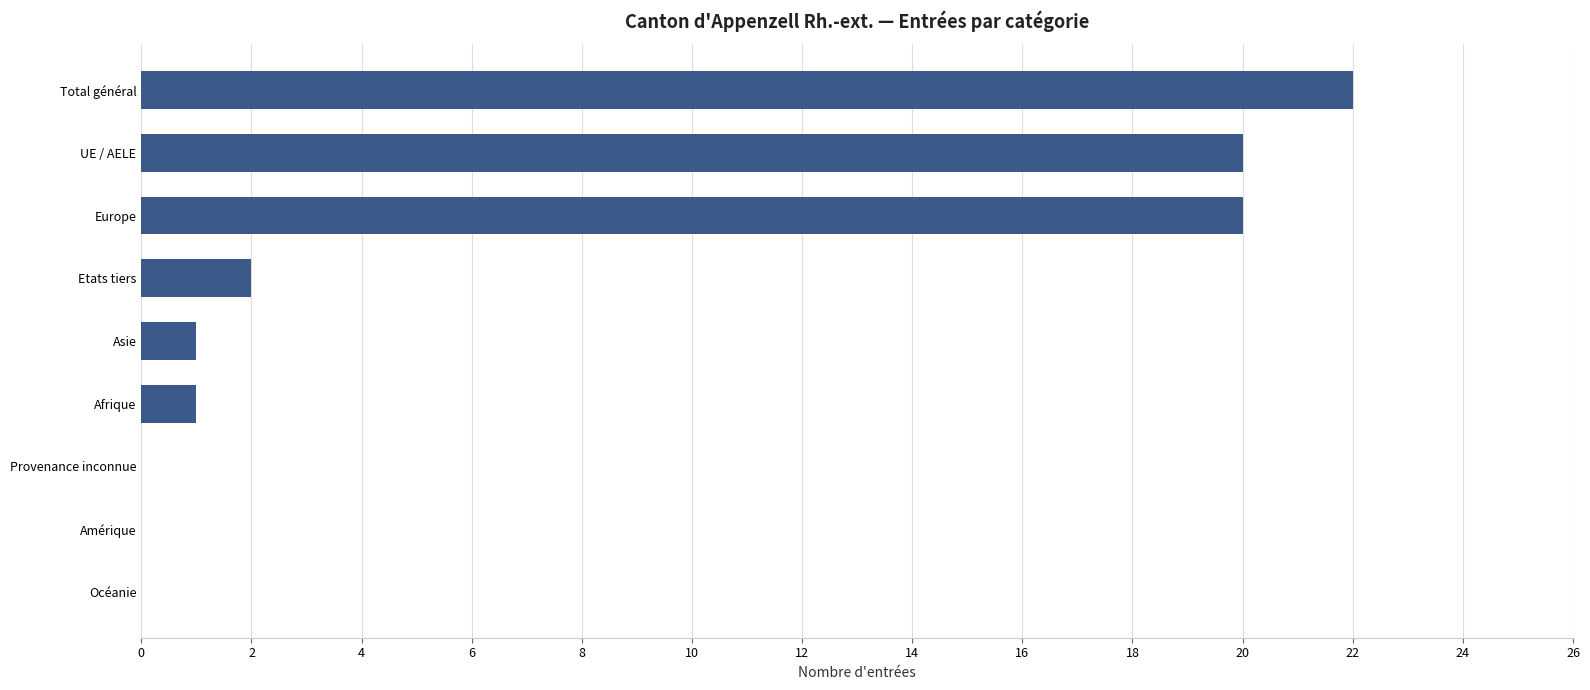

Which has a higher value, Afrique or UE / AELE?

UE / AELE